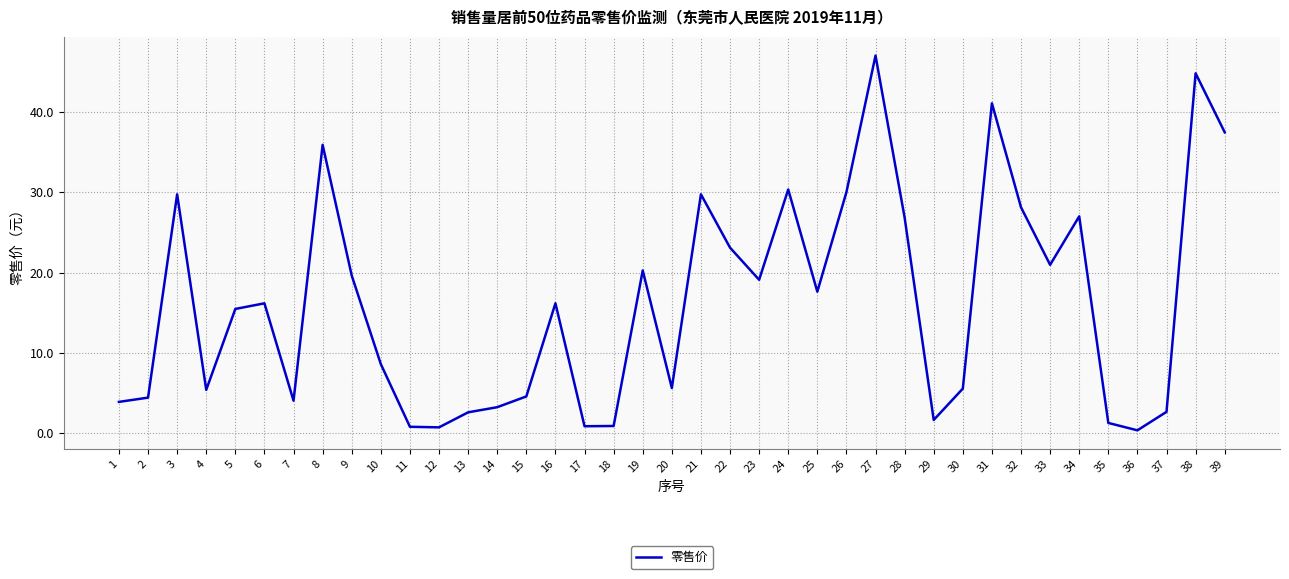

Which has a higher value, 22 or 38?

38